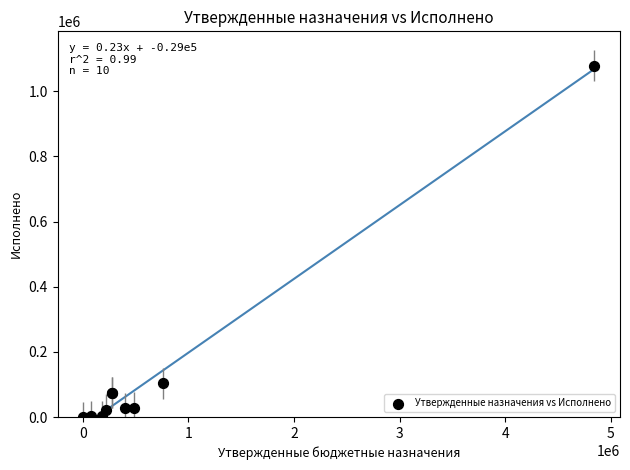

What Y value in the scatter plot is closest to 538928?

103263.1